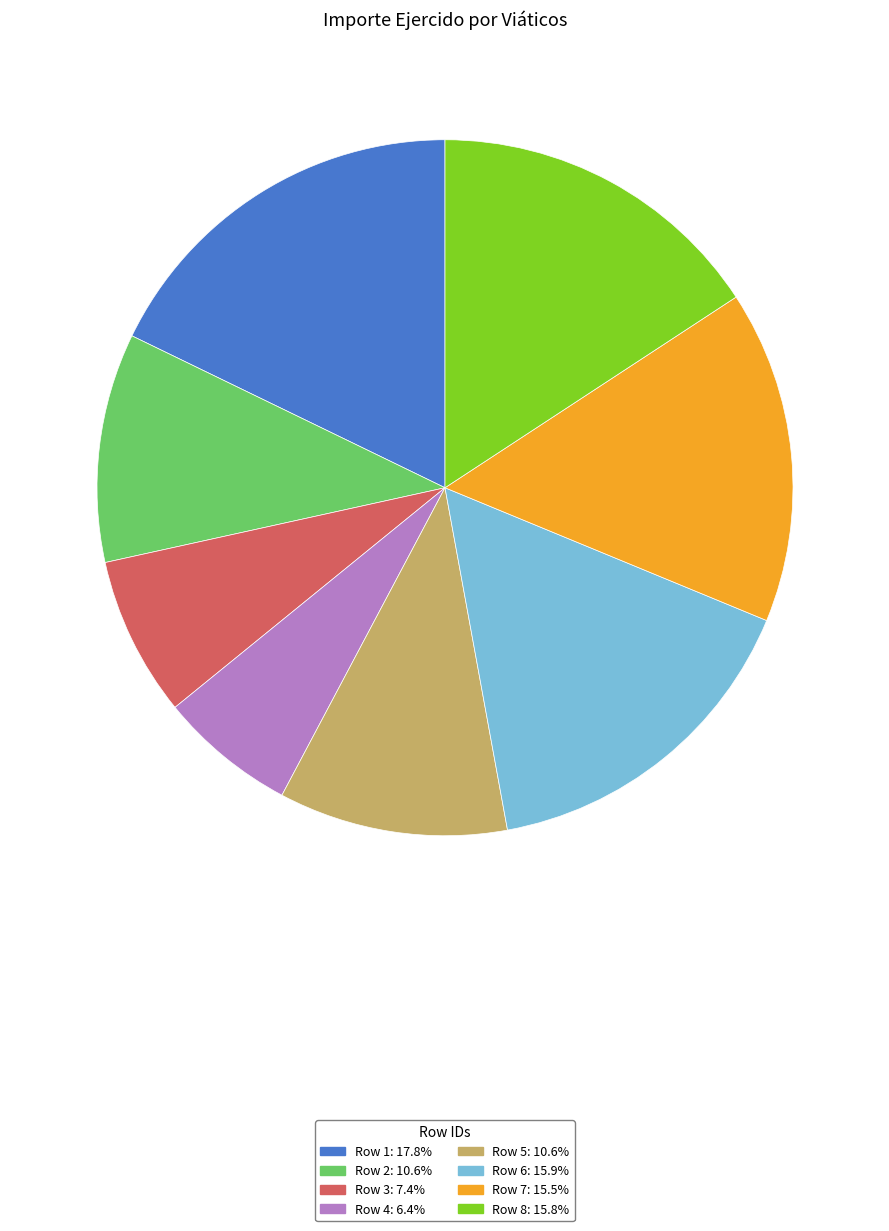

Combined, do Row 7: 15.5% and Row 5: 10.6% account for over 50%?

No